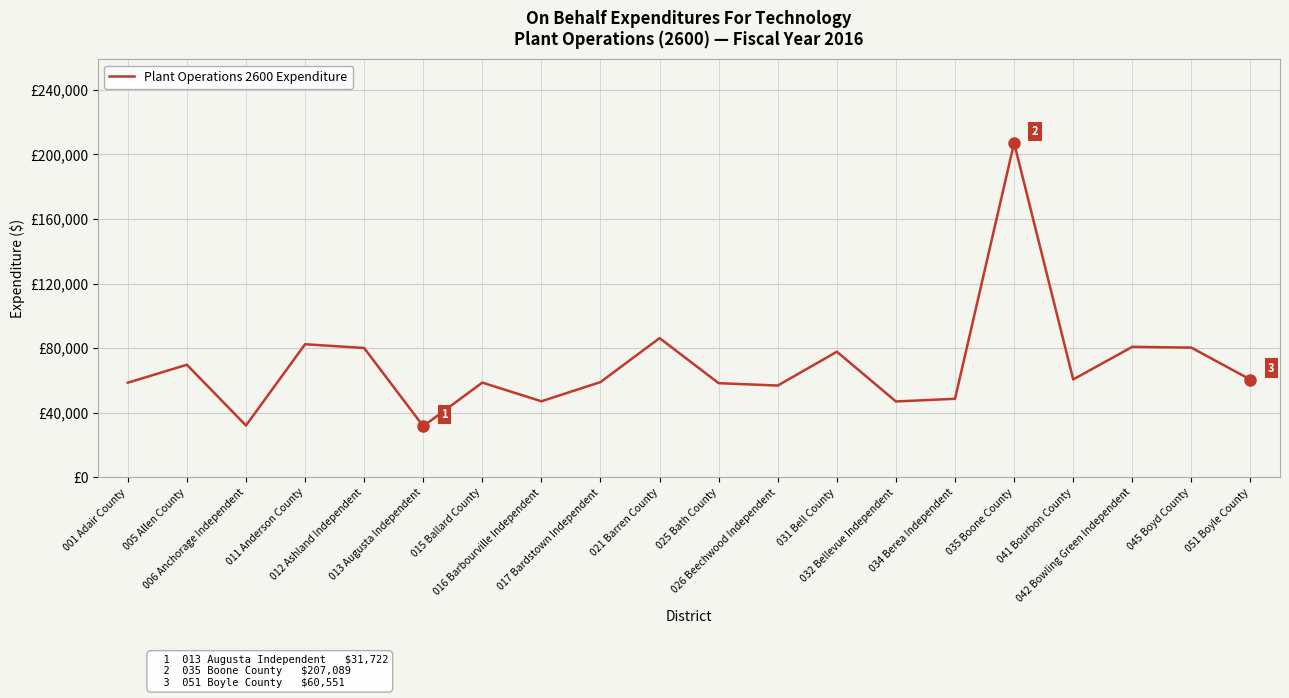

True or false: the data shows 80852 at 042 Bowling Green Independent.

True